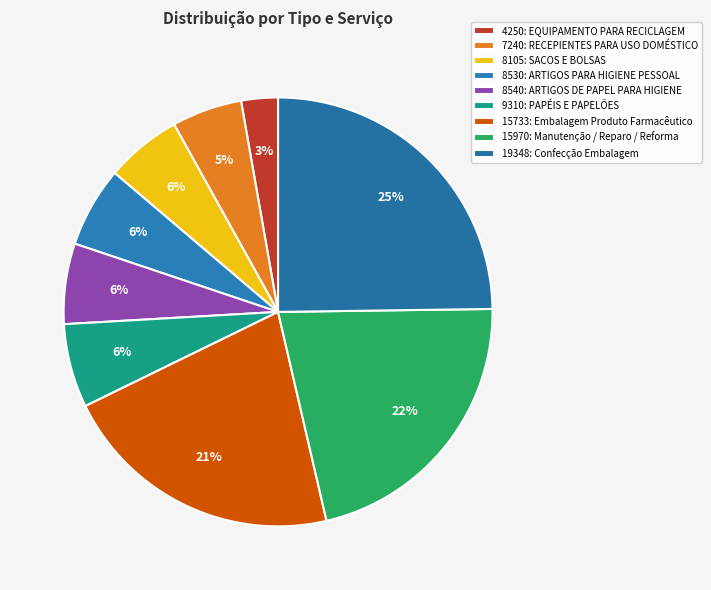

What portion of the pie excludes 9310: PAPÉIS E PAPELÕES?

93.7%